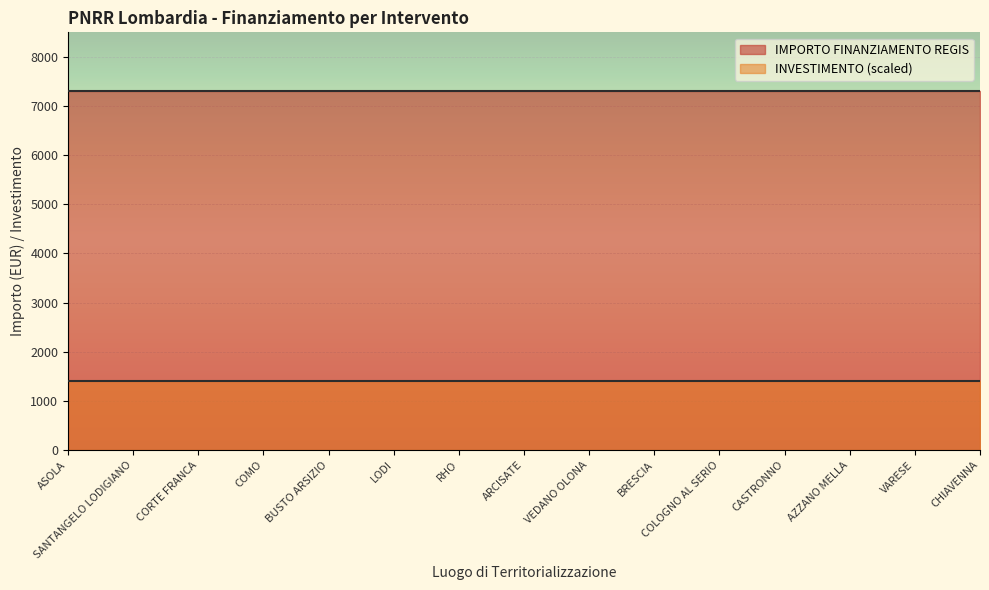

What is the spread (max minus min) of values at RHO?

5901